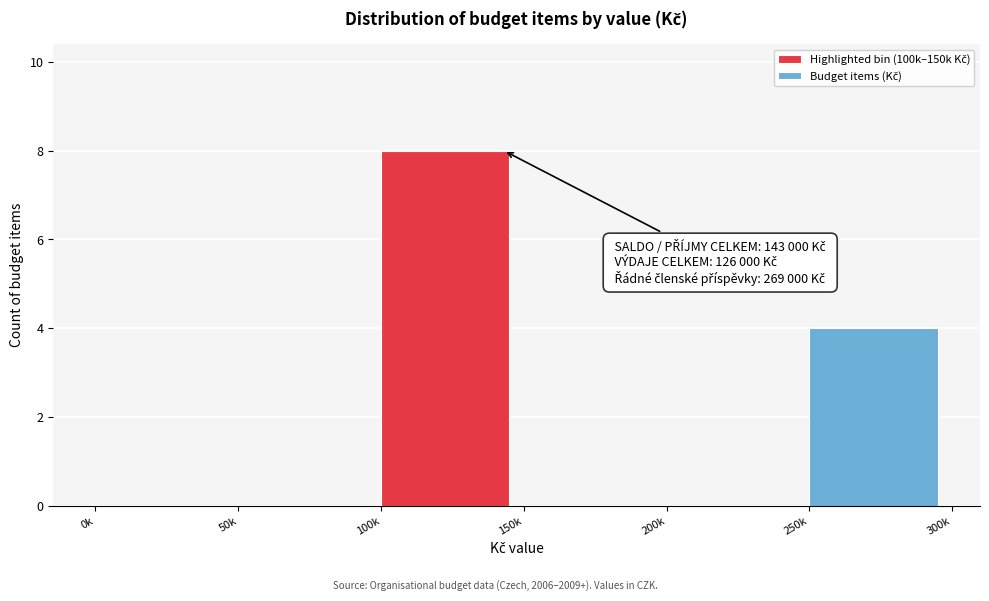

Reading left to right, list all the values displayed in this chart.

0k=0	50k=0	100k=8	150k=0	200k=0	250k=4